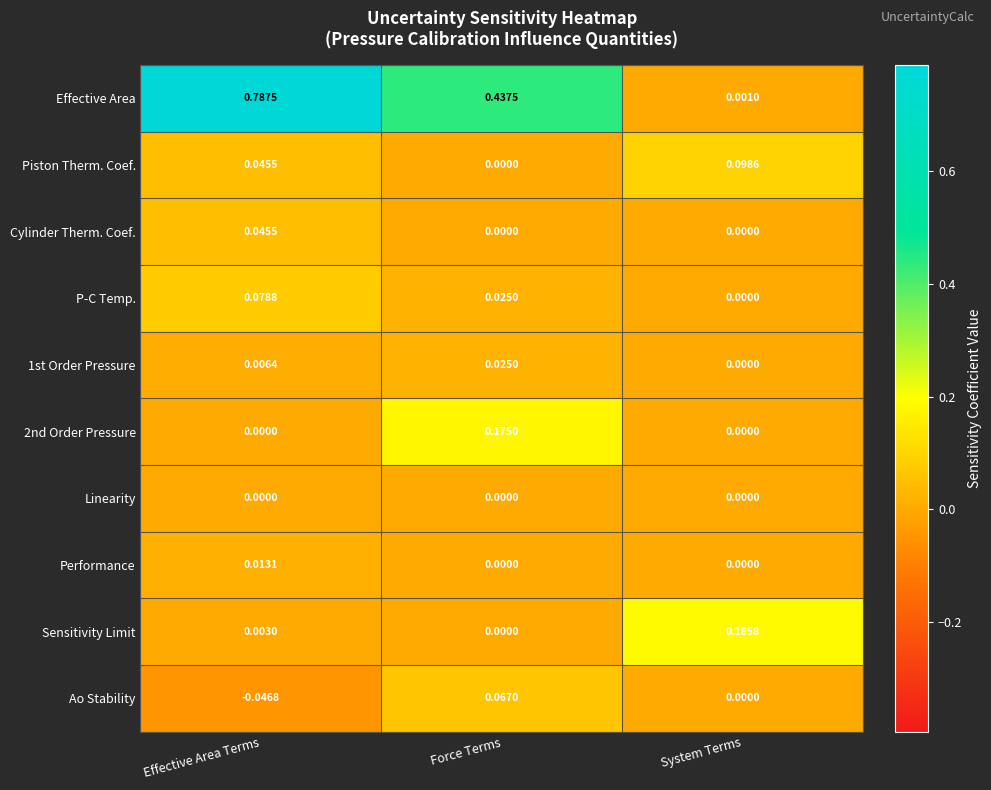

Which series has the largest range (max minus min)?

Effective Area